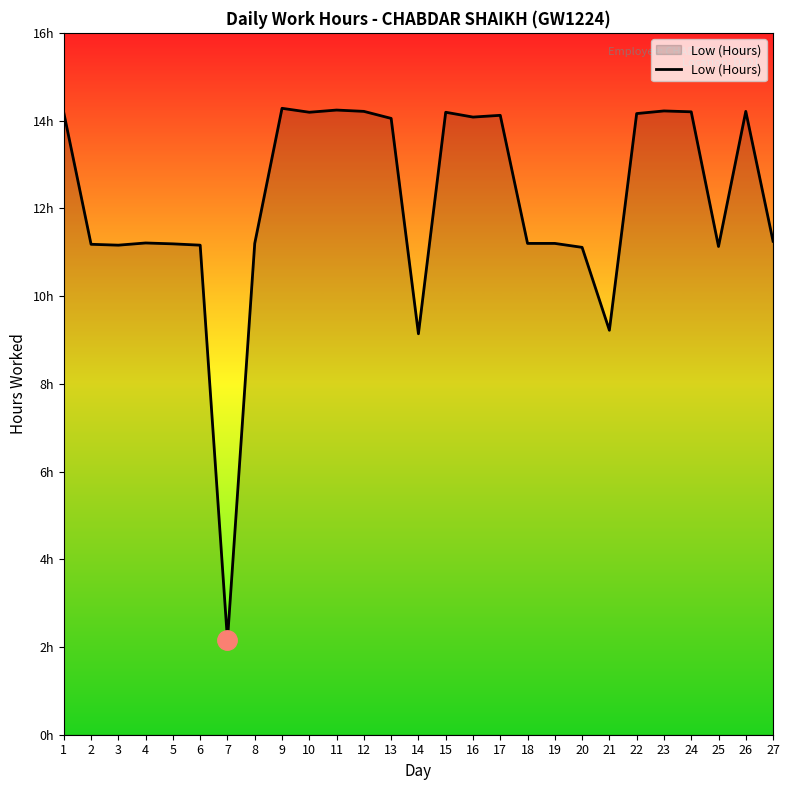

What is the value of the 15th point from the left?

14.2